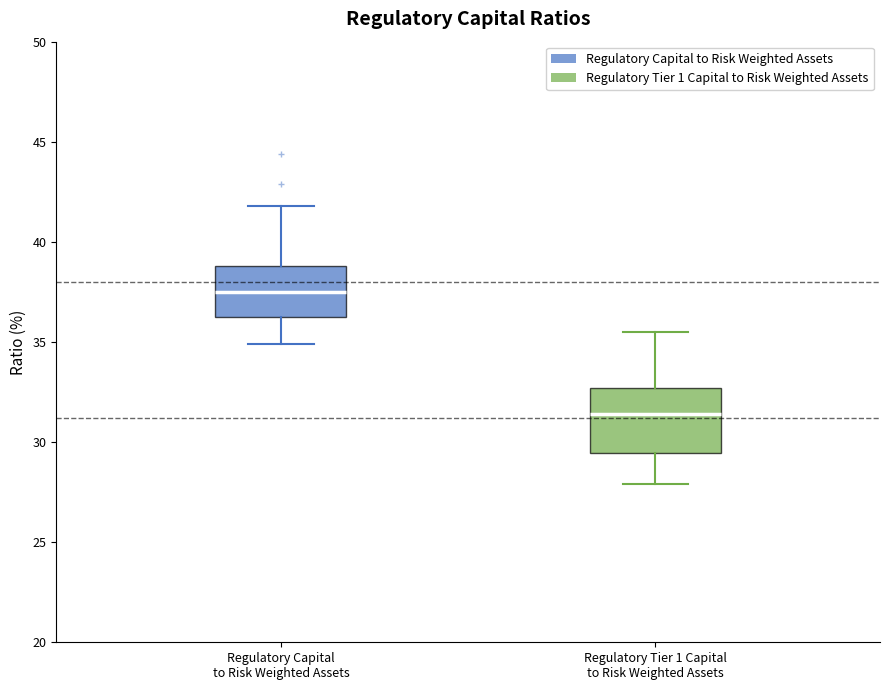

Reading left to right, transcribe this box plot: for each box, give where its median line is, the range the box spans, and where its two whiskers end, as read against the y-axis. The values are not printed on the chart, so give them approximately, as read against the axis.

Regulatory Capital to Risk Weighted Assets: median 37.5, box 36.5 to 39.0, whiskers 35.0 to 42.0
Regulatory Tier 1 Capital to Risk Weighted Assets: median 31.5, box 29.5 to 32.5, whiskers 28.0 to 35.5